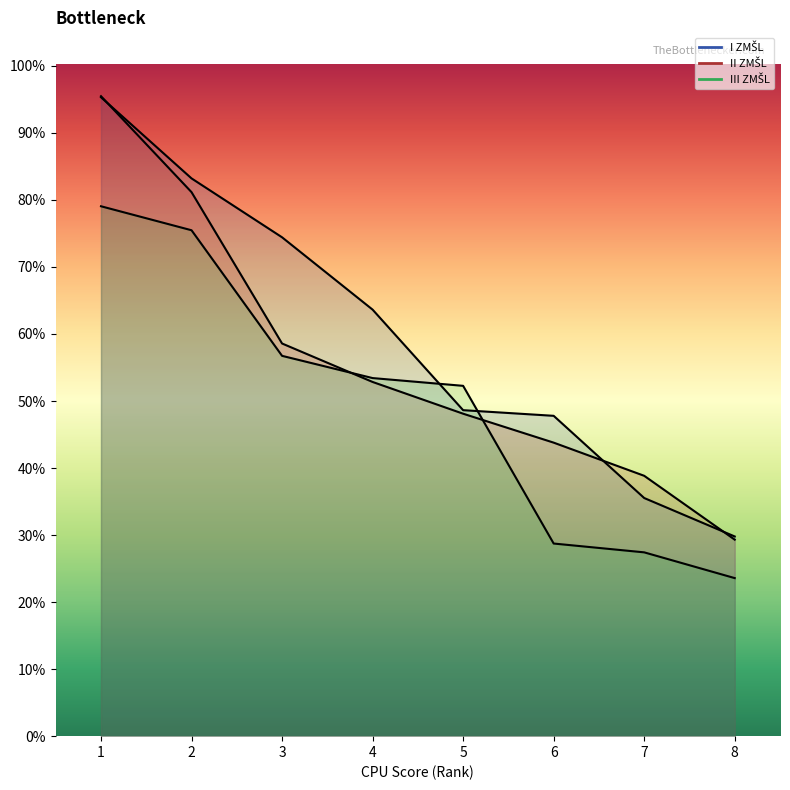

Which series has the largest total across all categories?

I ZMŠL